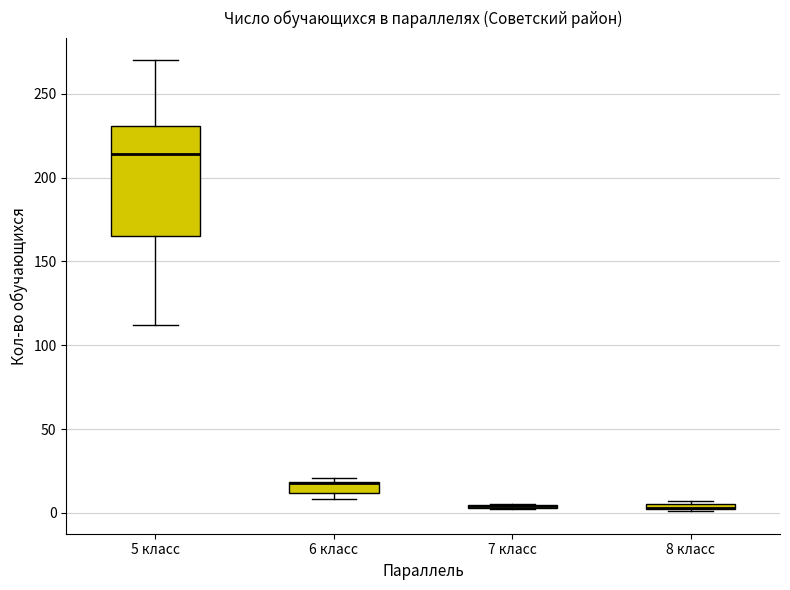

Which box is the tallest, from its lower edge to its upper edge?

5 класс